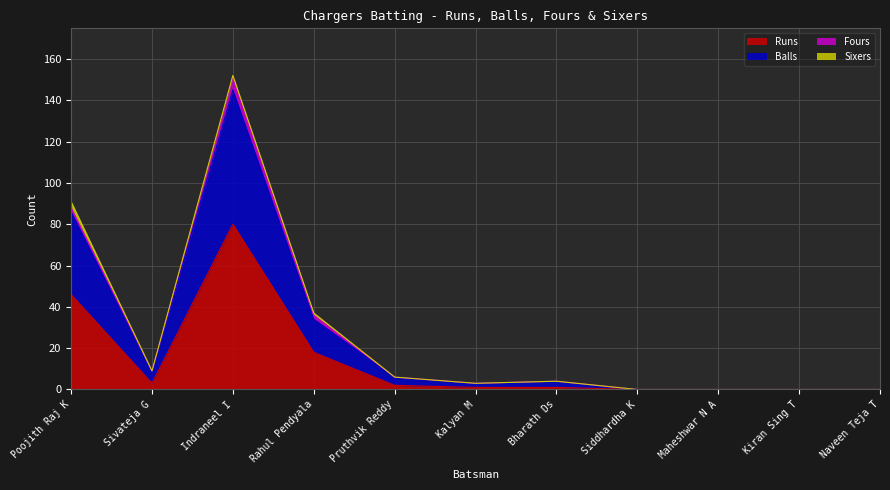

What is the difference between the Runs values at Poojith Raj K and Sivateja G?

43